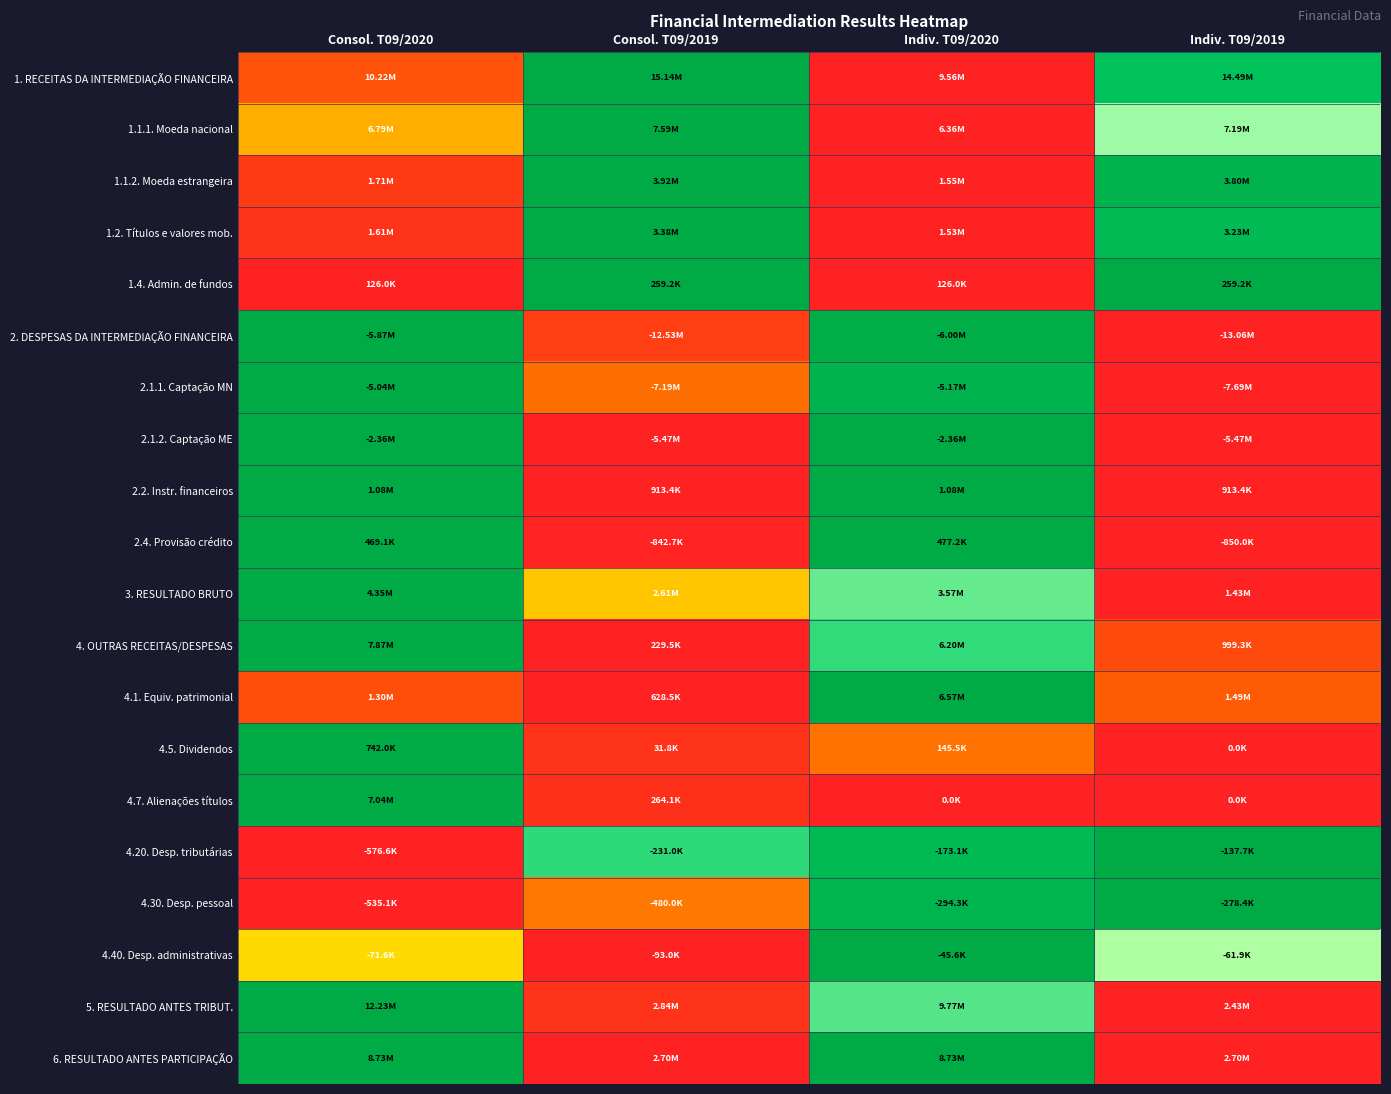

At how many categories does at least one series exceed 0?

4